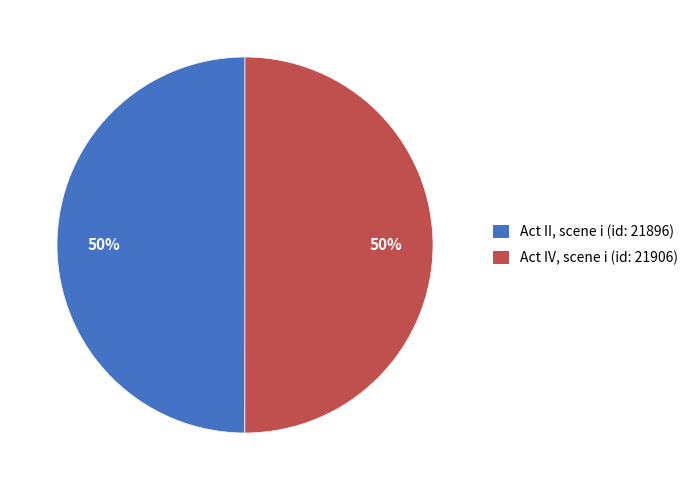

Approximately how many times larger is the value at Act II, scene i (id: 21896) compared to Act IV, scene i (id: 21906)?

1.0